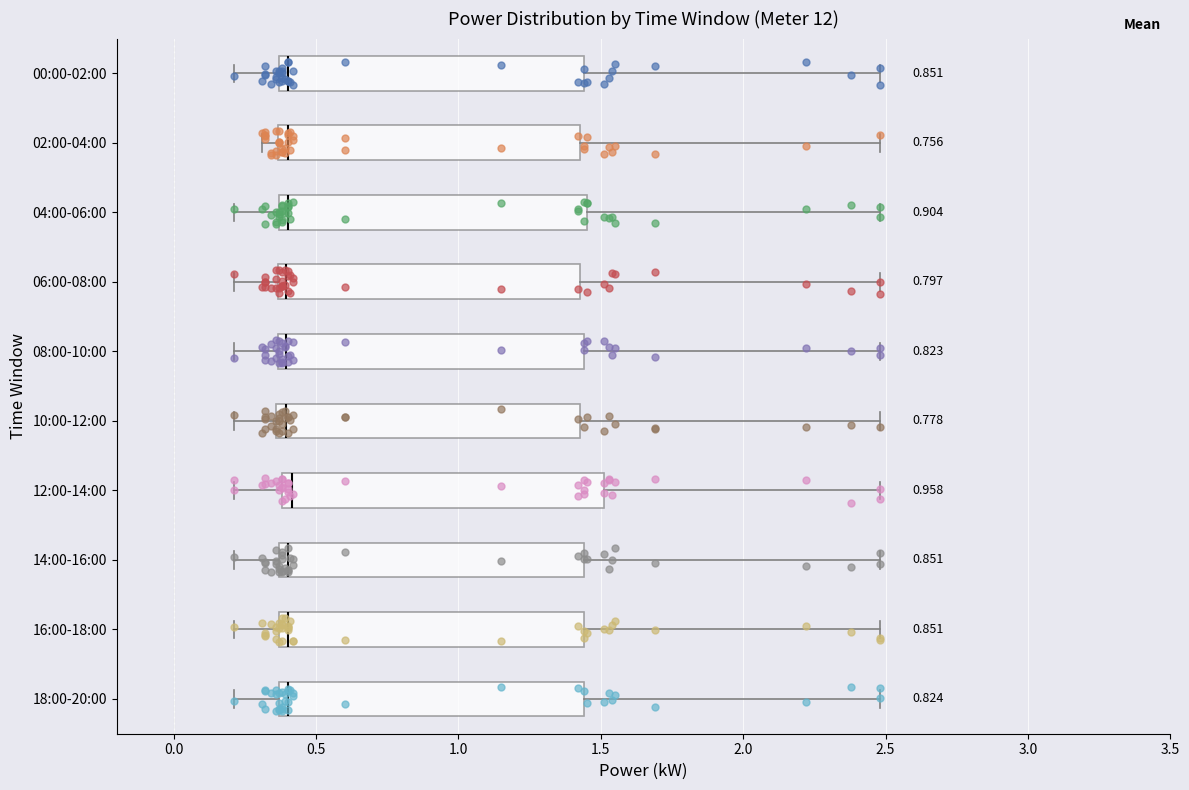

Reading bottom to top, read every box against the x-axis: the position of its median line, the range the box covers, and the ends of its whiskers. The values are not printed on the chart, so give them approximately, as read against the axis.

18:00-20:00: median 0.40, box 0.35 to 1.45, whiskers 0.20 to 2.50
16:00-18:00: median 0.40, box 0.35 to 1.45, whiskers 0.20 to 2.50
14:00-16:00: median 0.40, box 0.35 to 1.45, whiskers 0.20 to 2.50
12:00-14:00: median 0.40 (just right of the box's left edge), box 0.40 to 1.50, whiskers 0.20 to 2.50
10:00-12:00: median 0.40, box 0.35 to 1.45, whiskers 0.20 to 2.50
08:00-10:00: median 0.40, box 0.35 to 1.45, whiskers 0.20 to 2.50
06:00-08:00: median 0.40, box 0.35 to 1.45, whiskers 0.20 to 2.50
04:00-06:00: median 0.40, box 0.35 to 1.45, whiskers 0.20 to 2.50
02:00-04:00: median 0.40, box 0.35 to 1.45, whiskers 0.30 to 2.50
00:00-02:00: median 0.40, box 0.35 to 1.45, whiskers 0.20 to 2.50